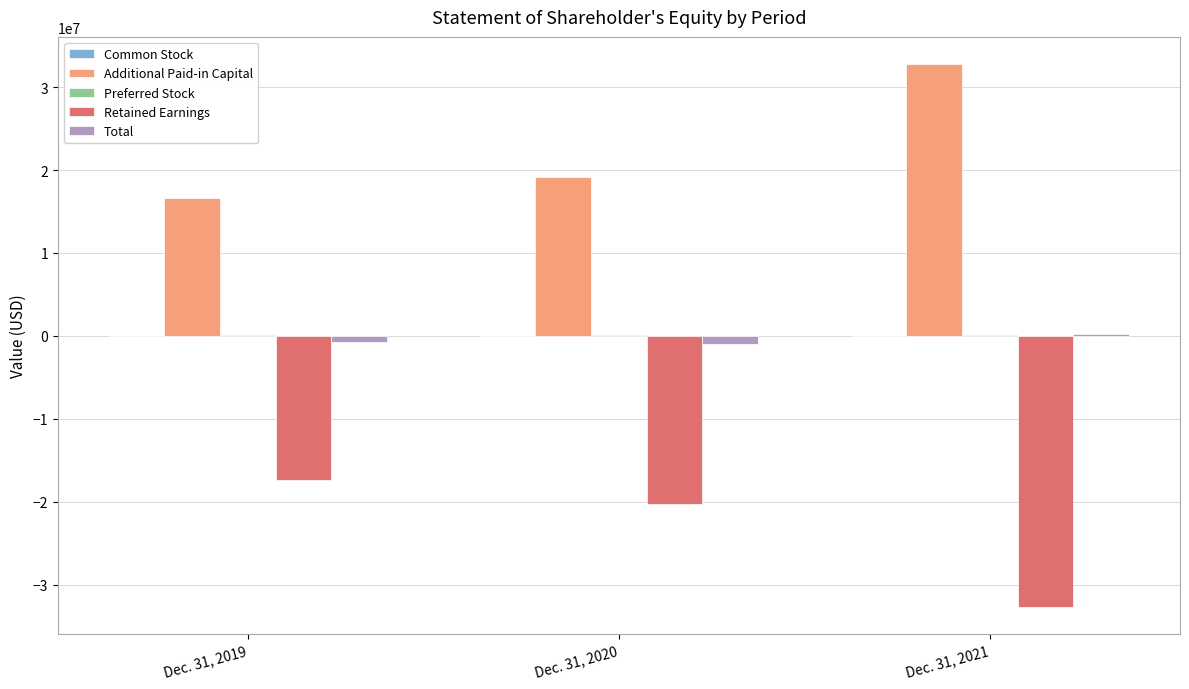

At which category does the chart reach its peak across all series?

Dec. 31, 2021